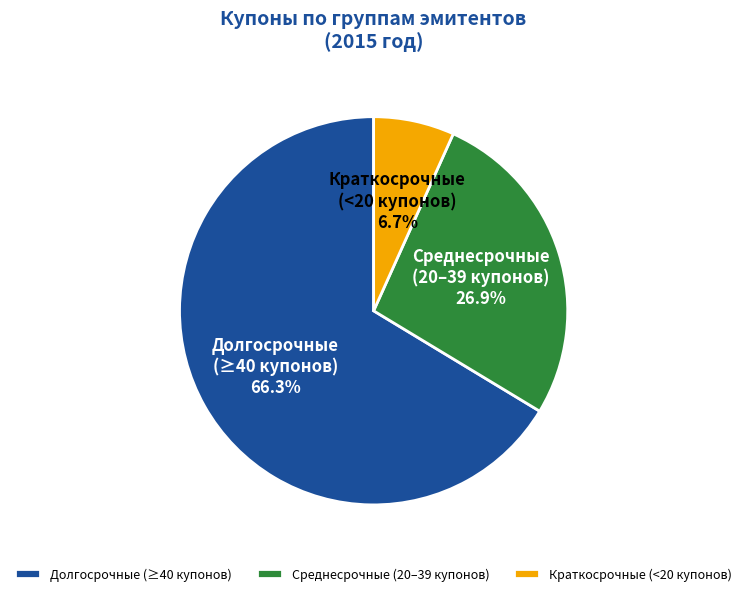

How many slices are in this pie chart?

3